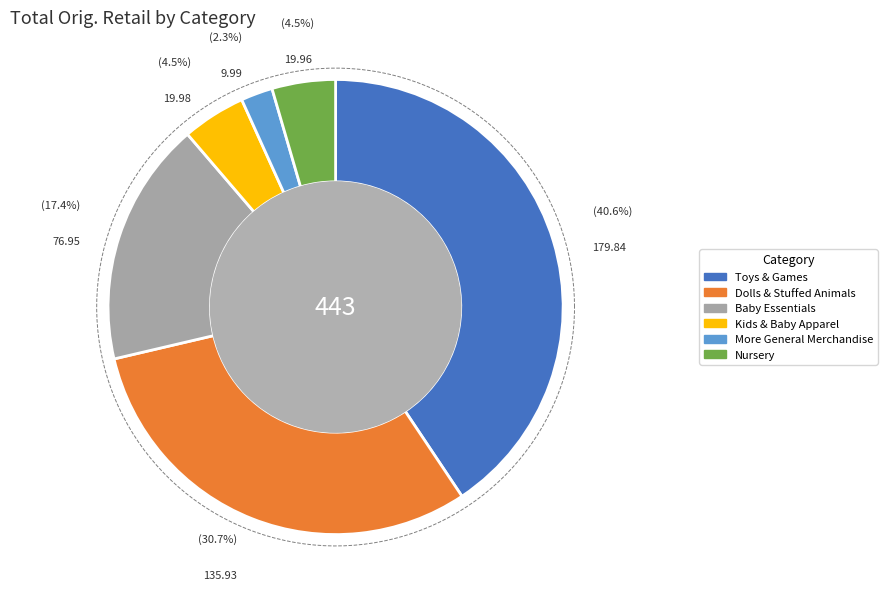

Which category has the smallest portion of the pie?

More General Merchandise